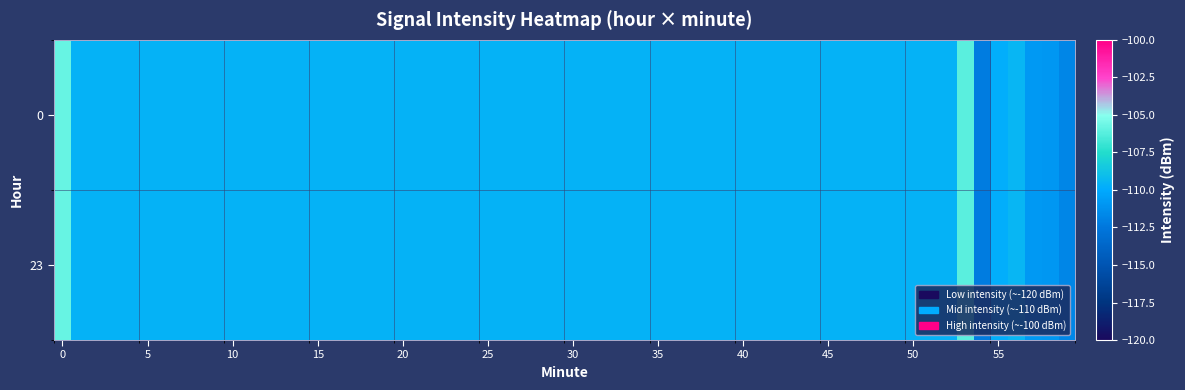

Which series has the widest spread of values?

23